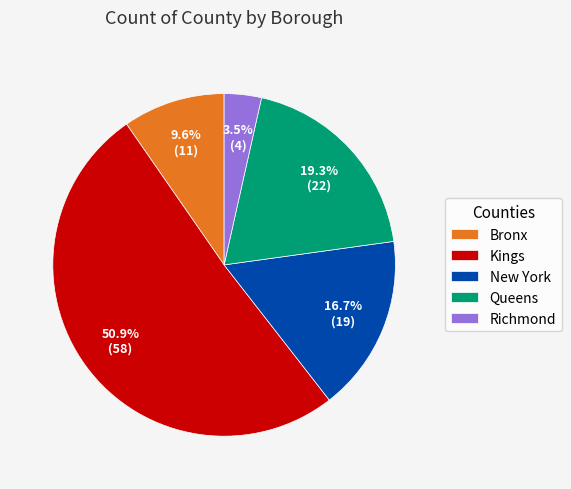

Which slice represents more than half of the pie?

Kings